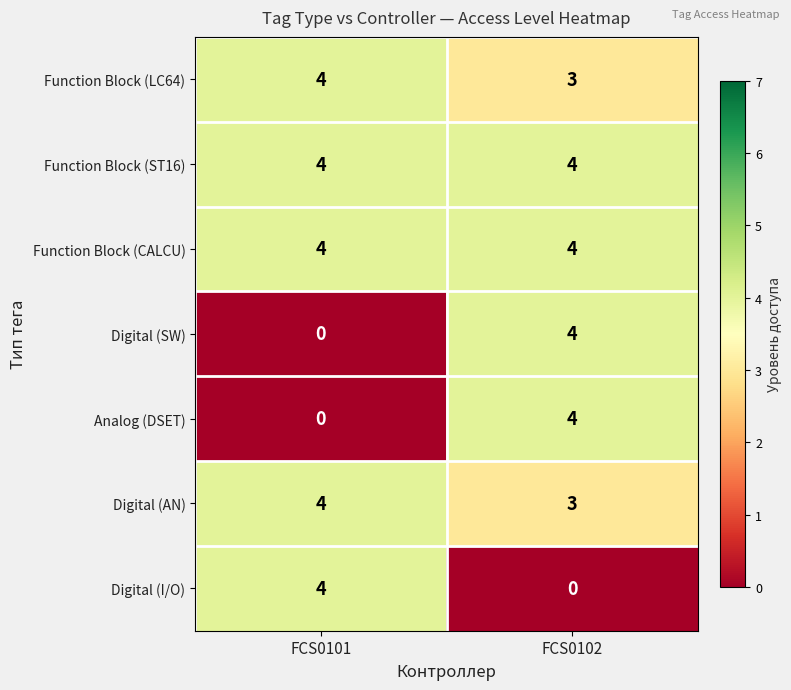

What is the sum of the Digital (AN) values at FCS0101 and FCS0102?

7